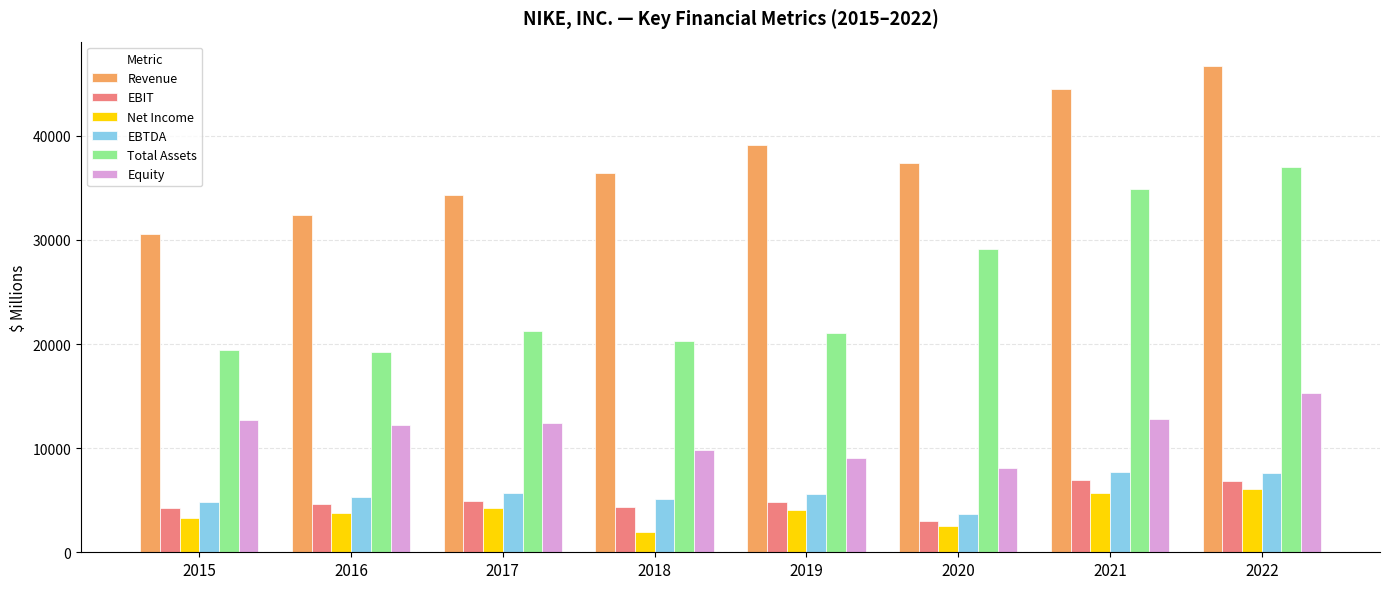

Is the value of Equity at 2015 greater than the value of Net Income at 2020?

Yes